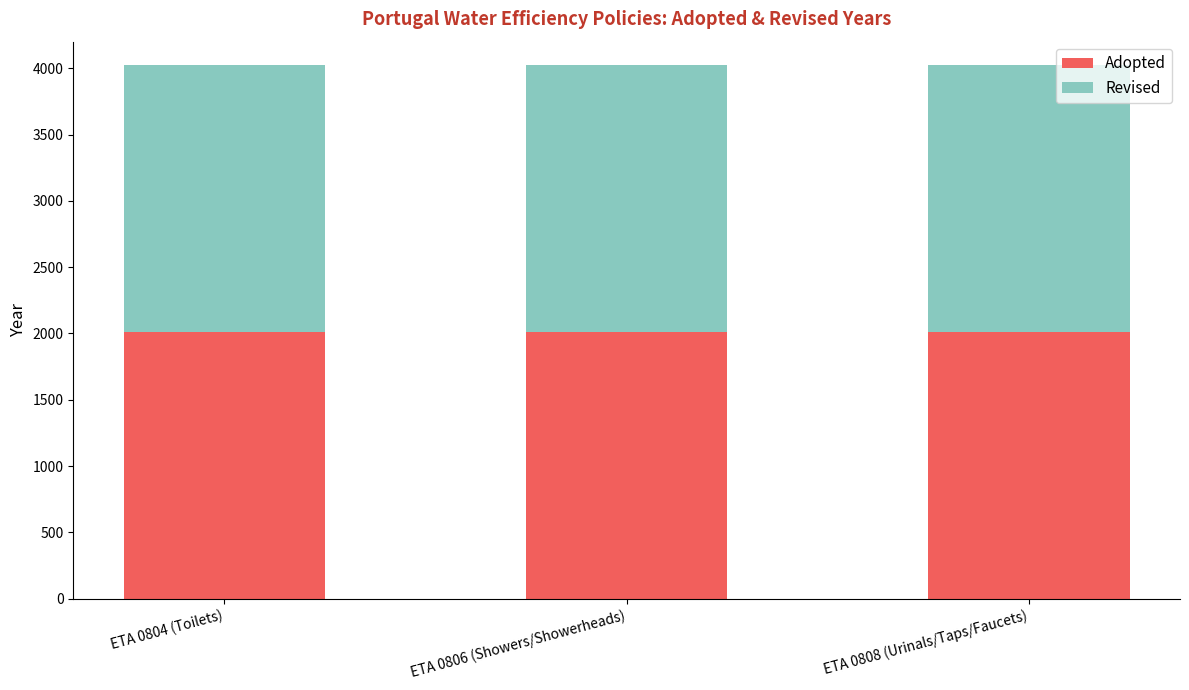

The Adopted series shows 3458 at ETA 0808 (Urinals/Taps/Faucets). True or false?

False